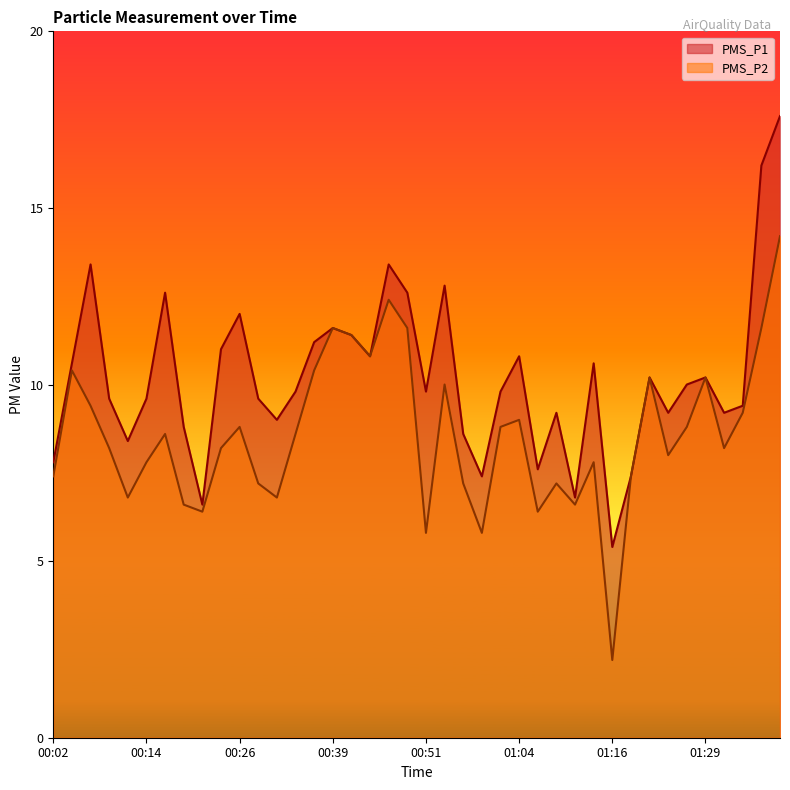

Rank the series by their maximum value, from highest to lowest.

PMS_P1, PMS_P2